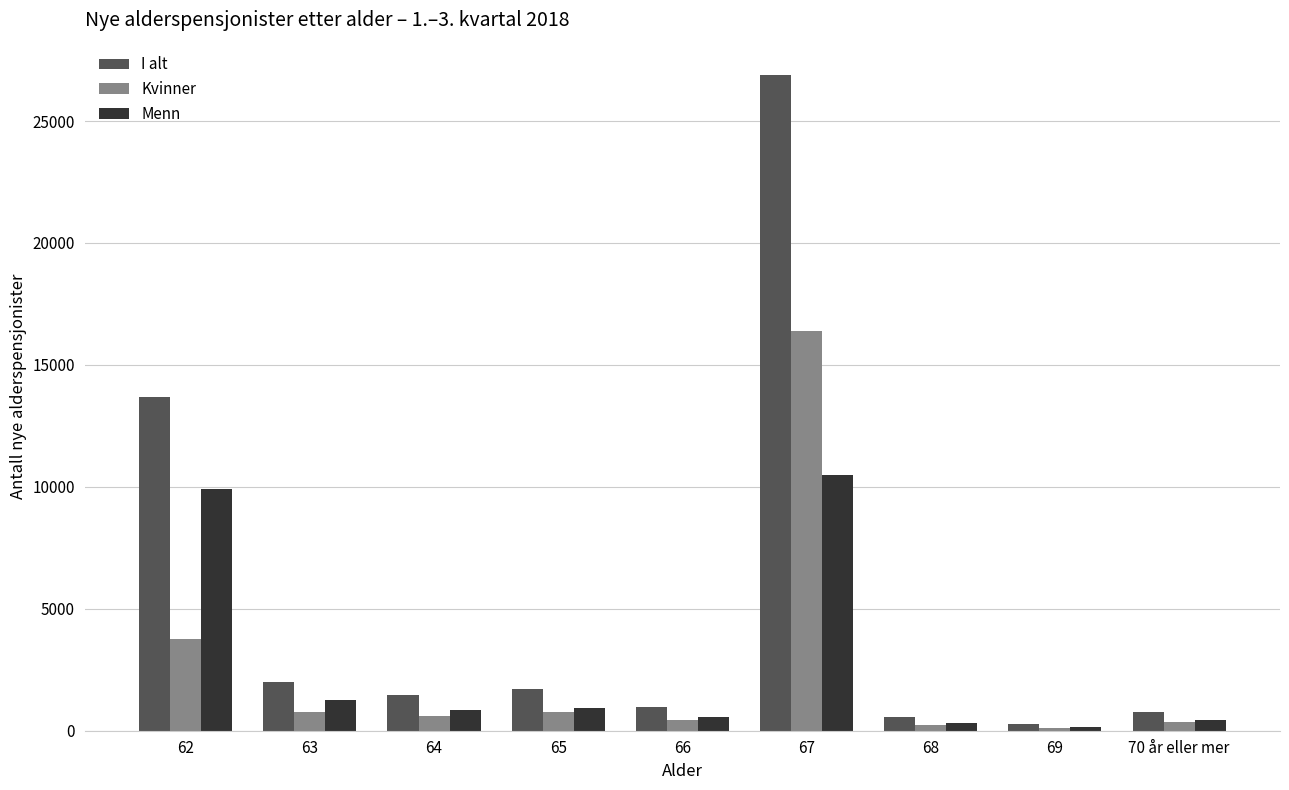

Which series has the largest total across all categories?

I alt